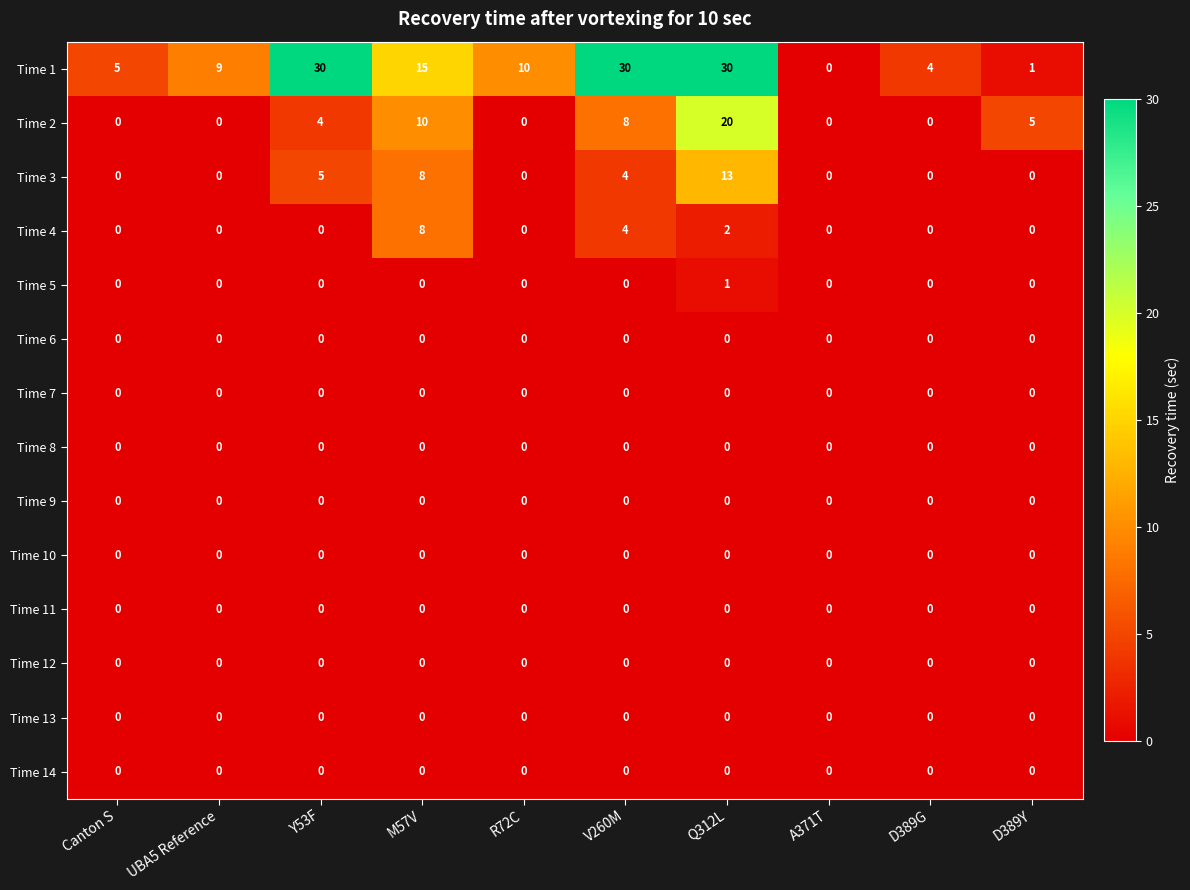

Between Y53F and Q312L, which series saw the biggest shift?

Time 2